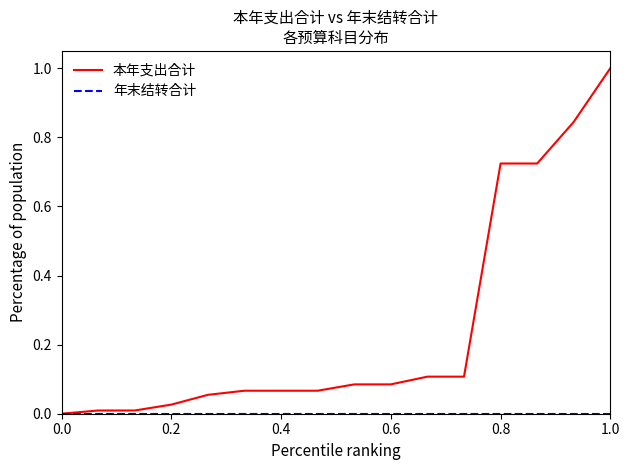

What is the maximum value shown in the chart?

1.0